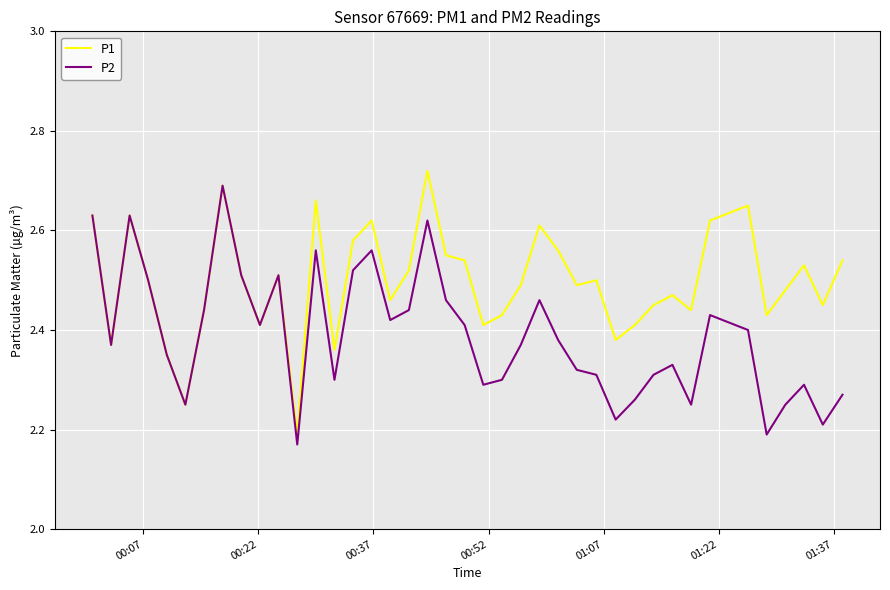

Rank the series by their average value, from lowest to highest.

P2, P1